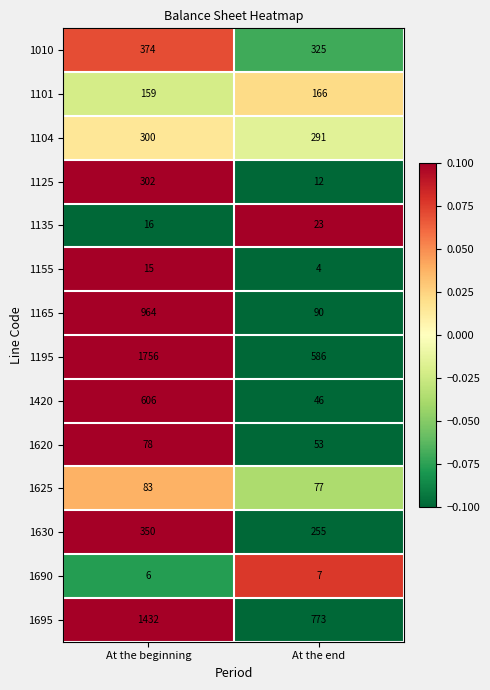

Reading left to right, list all the values displayed in this chart.

1010: 374	325
1101: 159	166
1104: 300	291
1125: 302	12
1135: 16	23
1155: 15	4
1165: 964	90
1195: 1756	586
1420: 606	46
1620: 78	53
1625: 83	77
1630: 350	255
1690: 6	7
1695: 1432	773